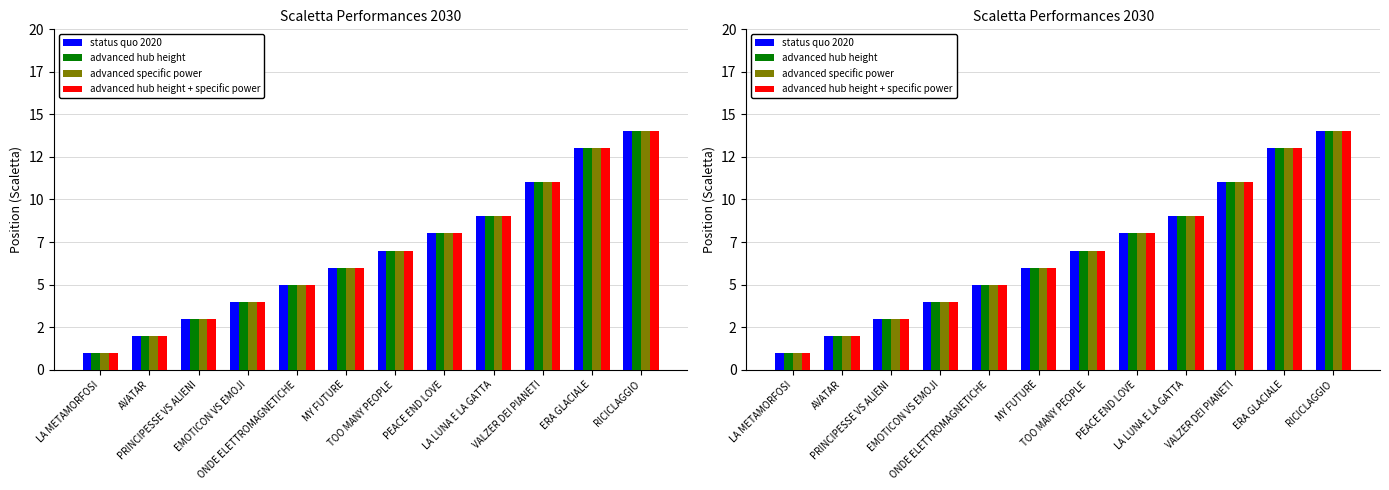

How many categories are shown in the chart?

12